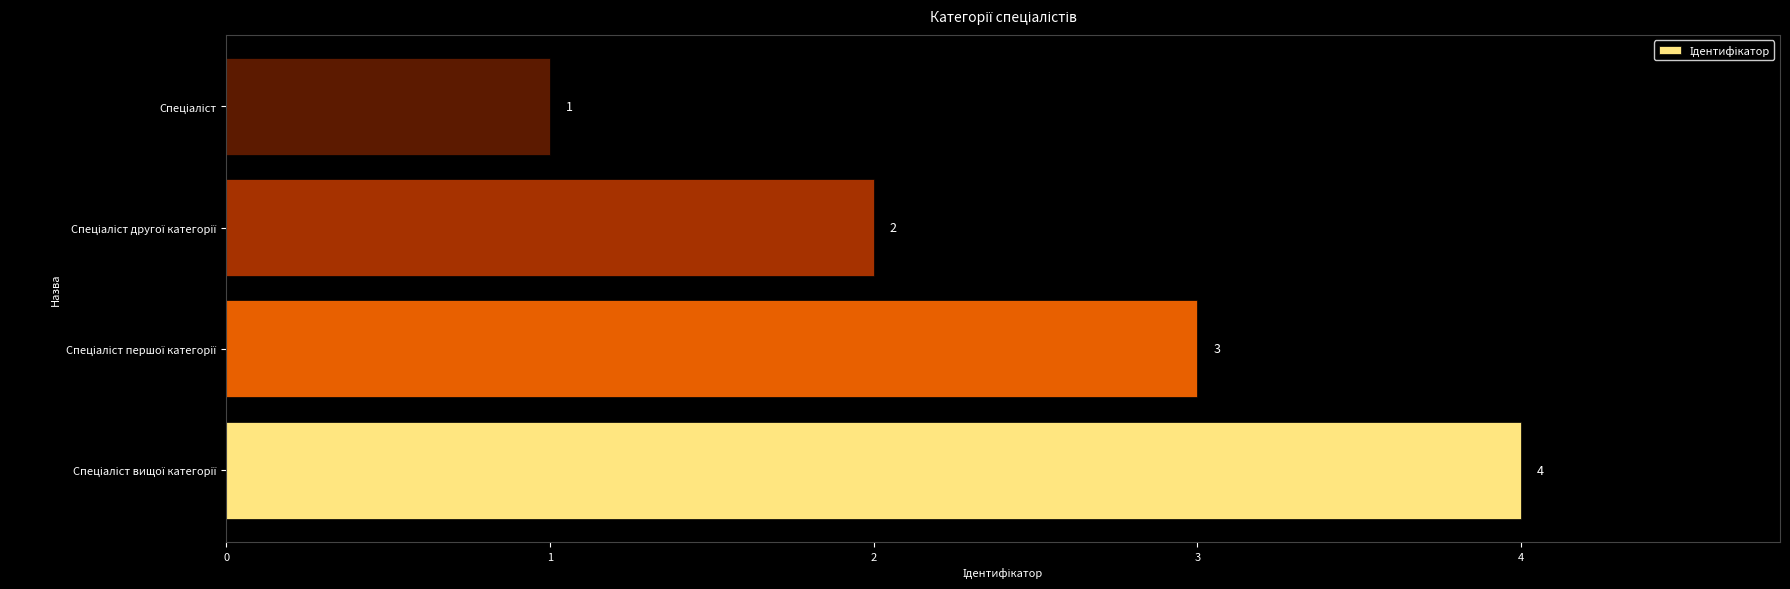

What is the sum of all values?

10